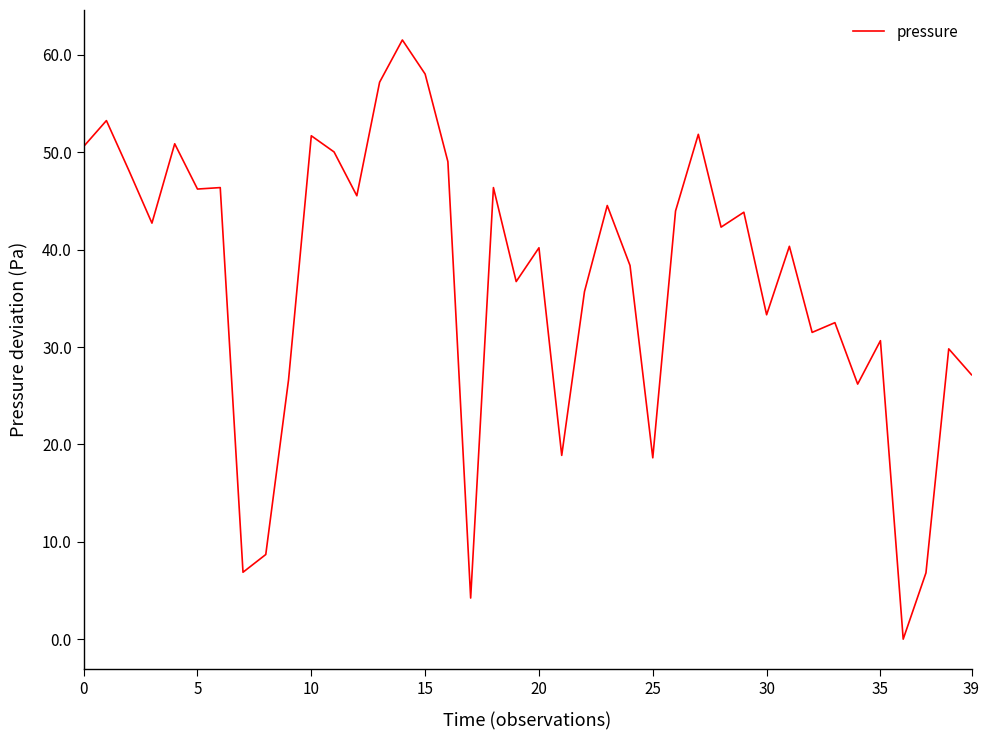

What is the maximum value shown in the chart?

61.5